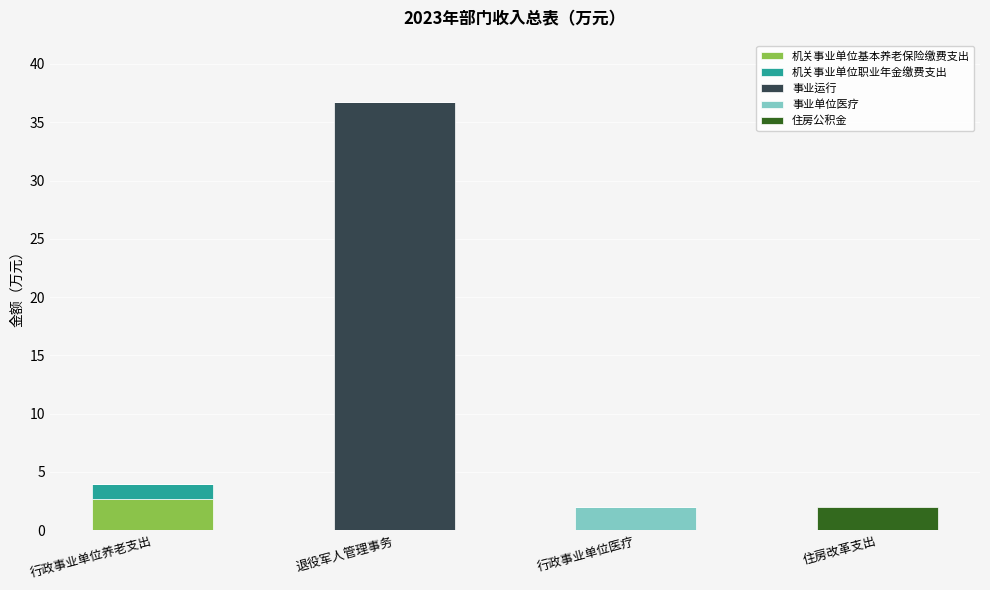

True or false: 机关事业单位基本养老保险缴费支出 has a value of 1.0 at 行政事业单位养老支出.

False